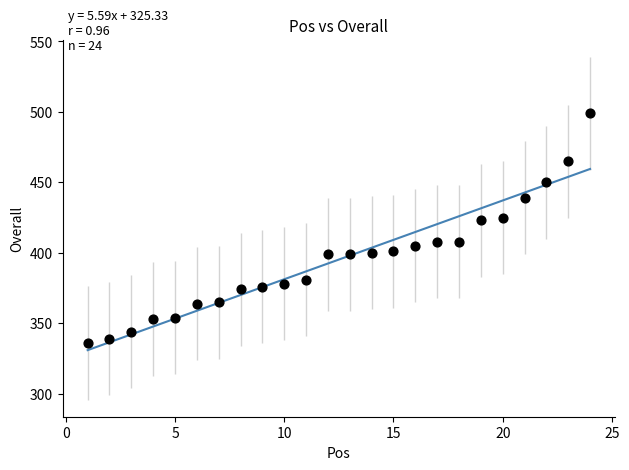

What is the range of X values (max minus min)?

23